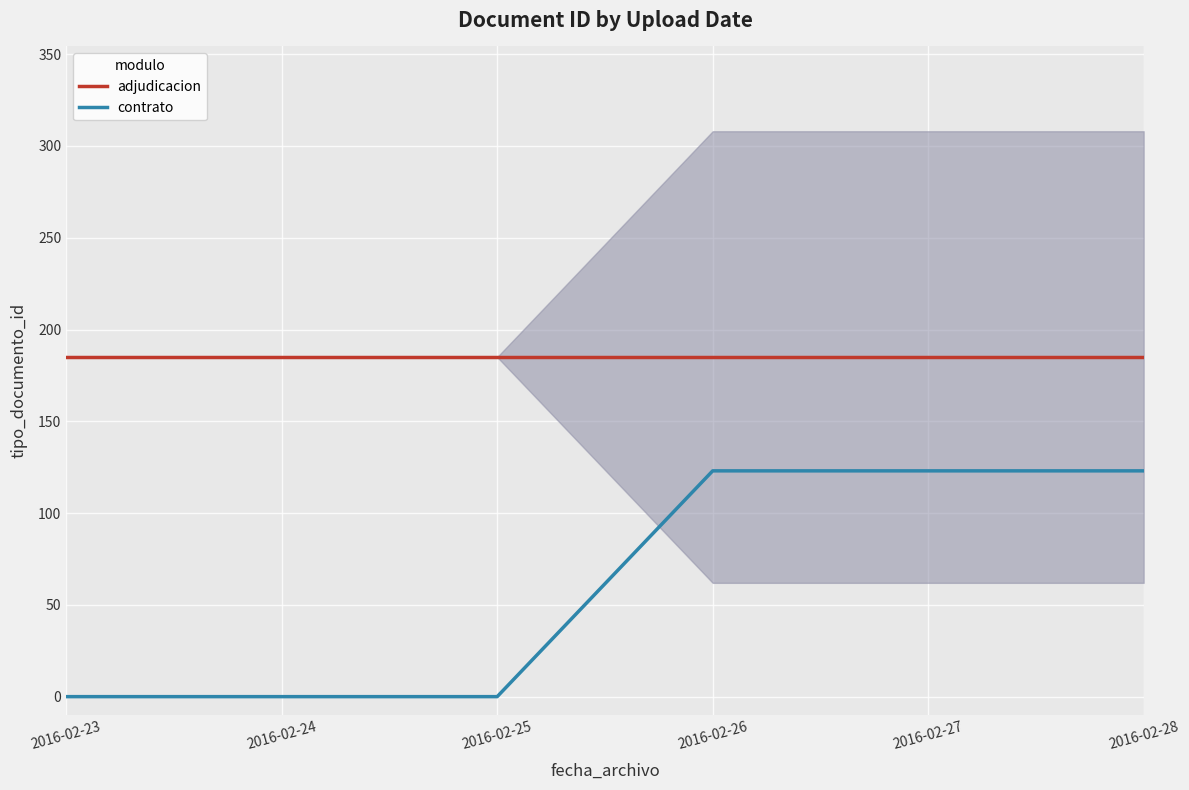

Reading left to right, extract all data points from this chart.

adjudicacion: 2016-02-23=185	2016-02-24=185	2016-02-25=185	2016-02-26=185	2016-02-27=185	2016-02-28=185
contrato: 2016-02-23=0	2016-02-24=0	2016-02-25=0	2016-02-26=123	2016-02-27=123	2016-02-28=123